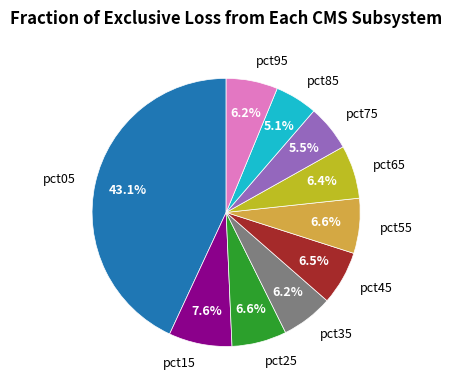

Does pct55 account for over 50% of the chart?

No